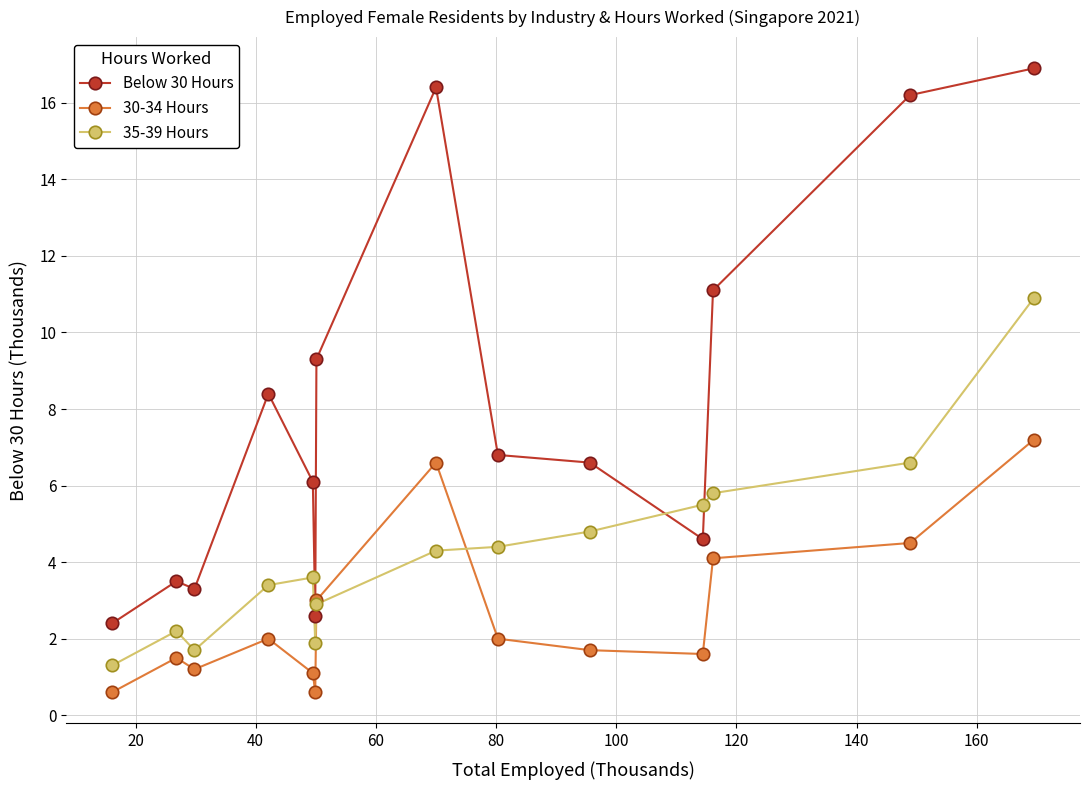

Which series has the largest range (max minus min)?

Below 30 Hours